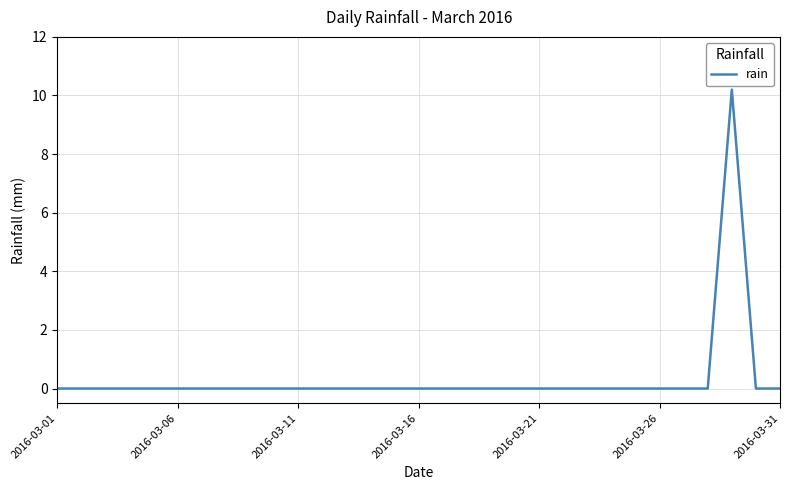

What is the maximum value shown in the chart?

10.2